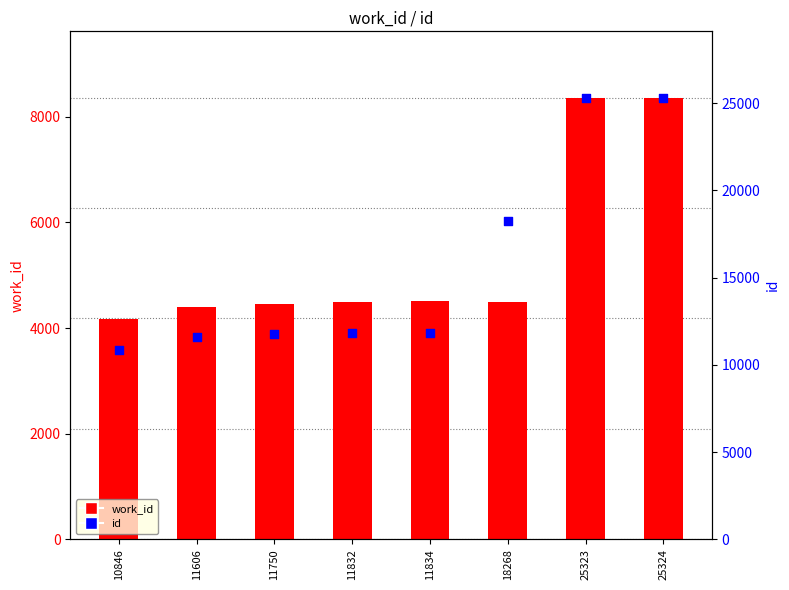

Which series has the largest total across all categories?

id